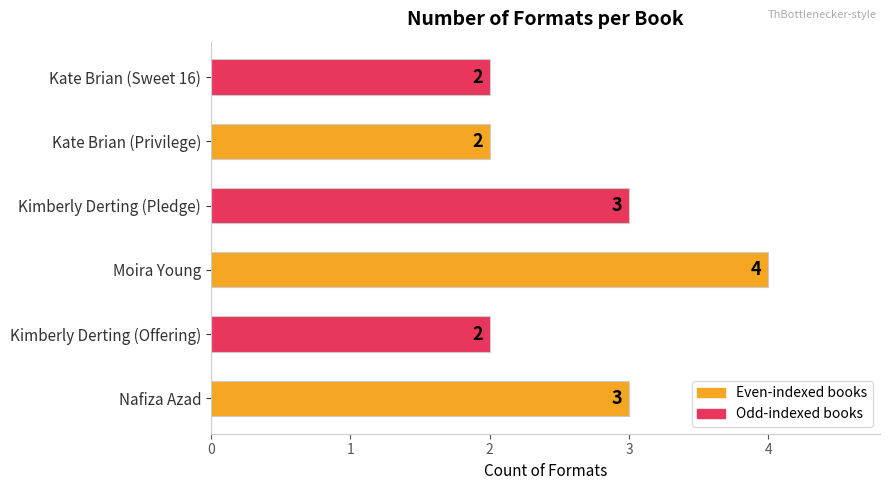

The value at Kimberly Derting (Pledge) is 4. True or false?

False